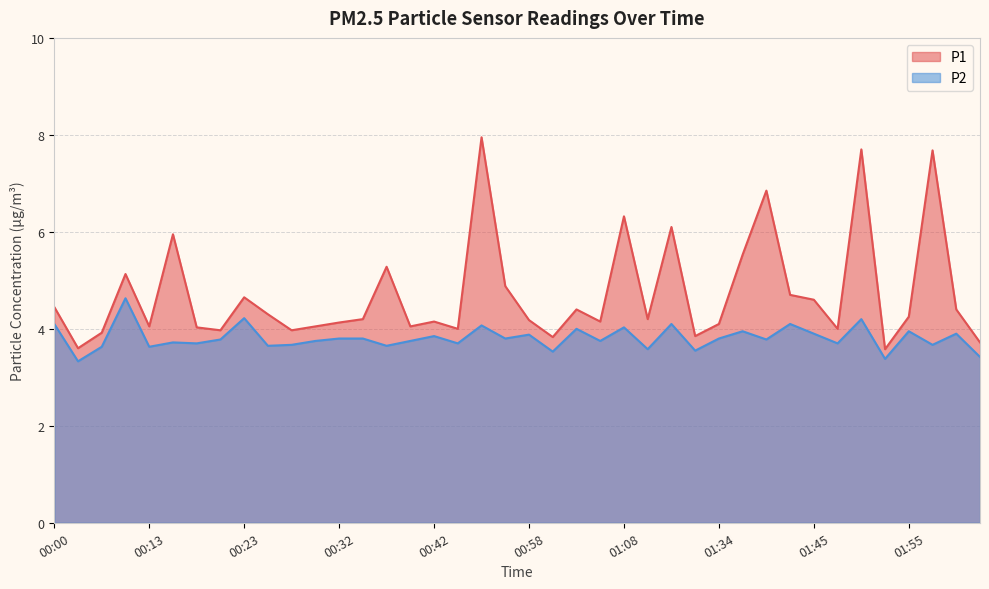

Does the chart display data point markers on the line(s)?

No